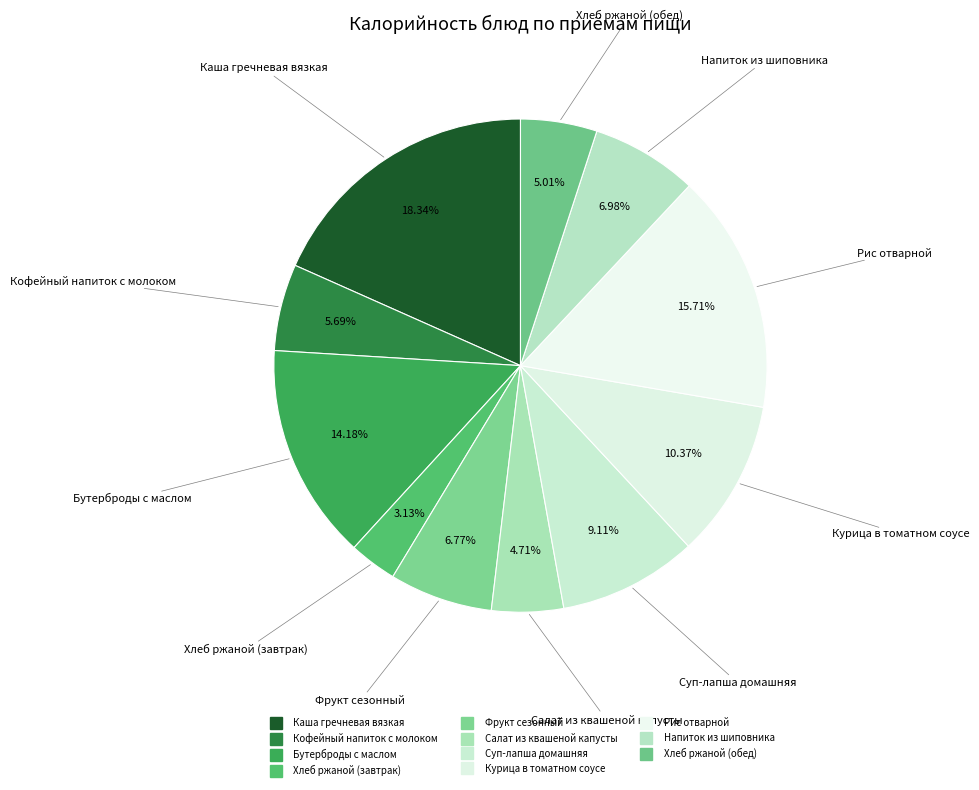

What portion of the pie excludes Курица в томатном соусе?

89.6%